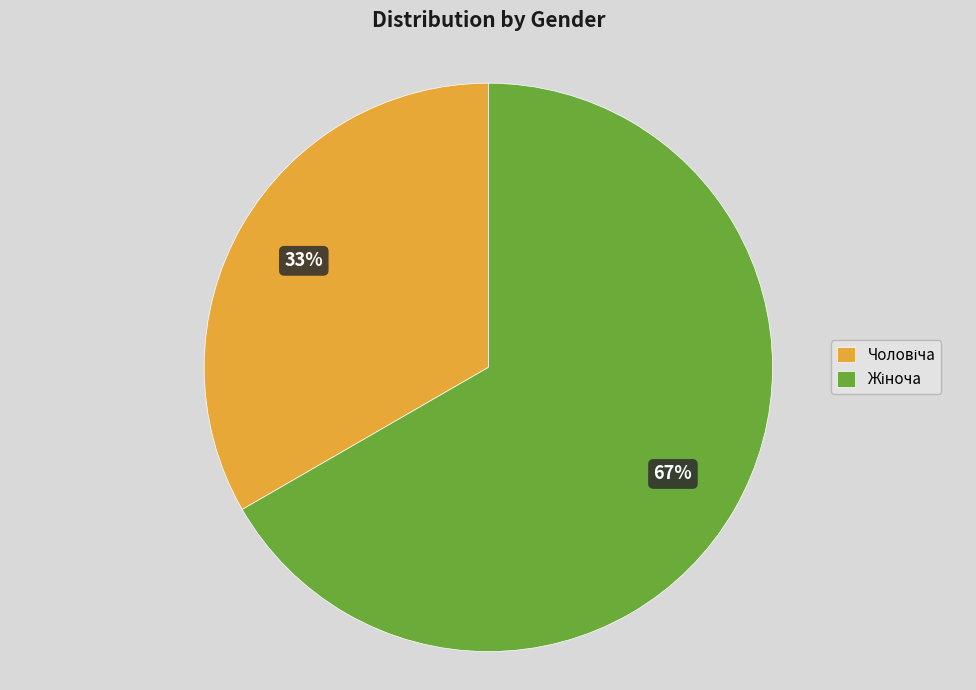

How many segments does this pie chart have?

2